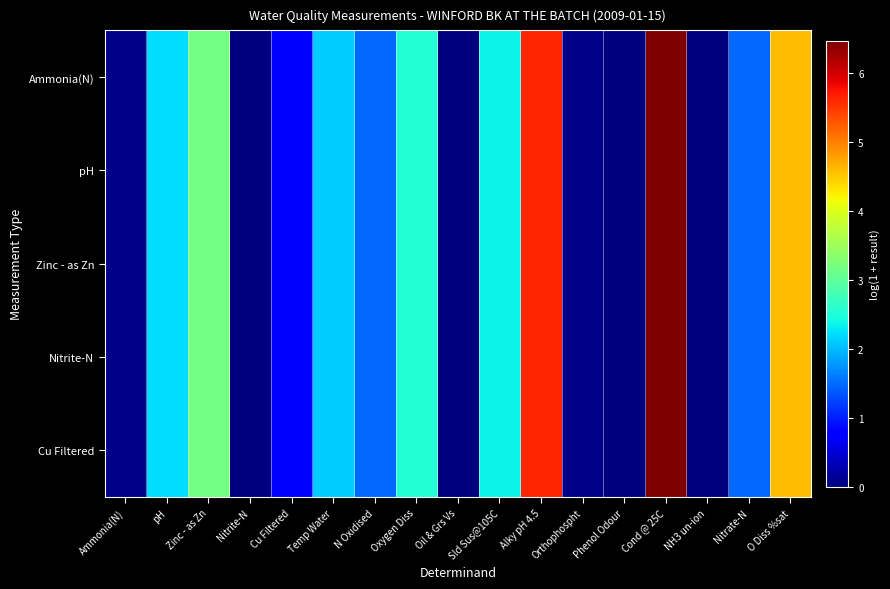

Which label corresponds to the largest value in the chart?

Cond @ 25C